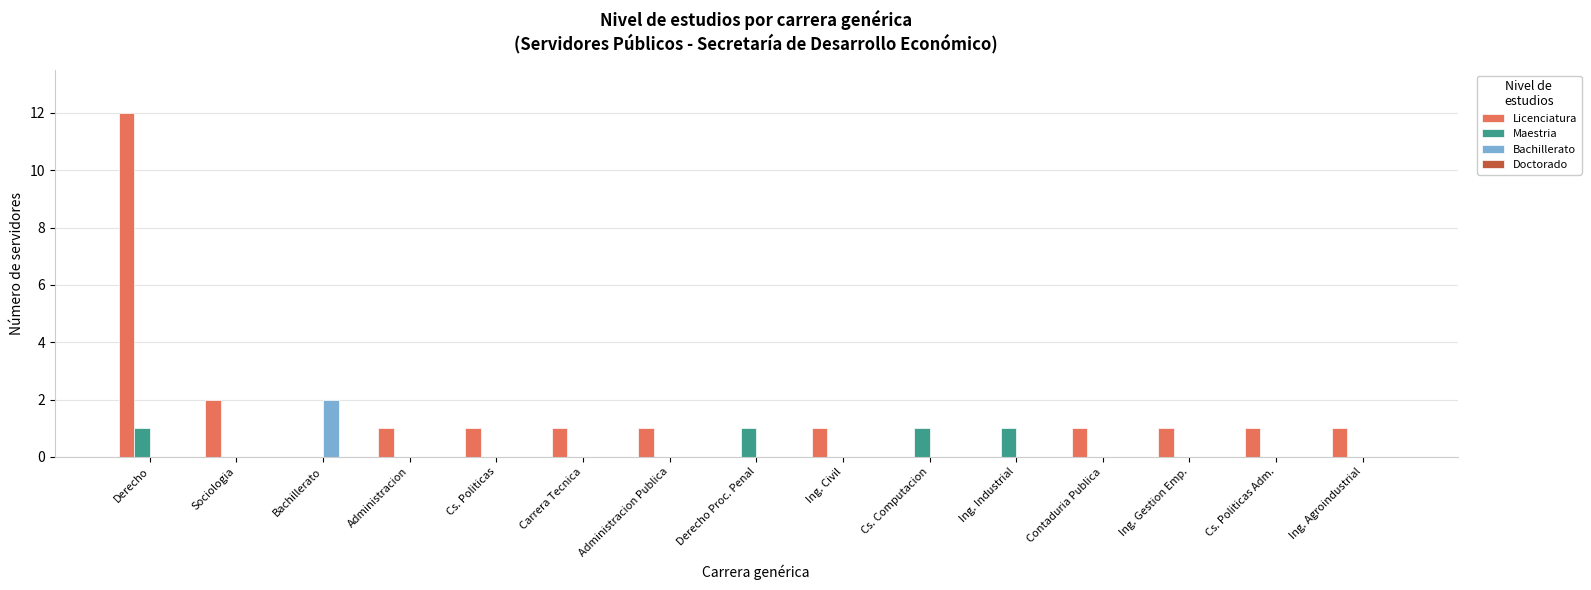

Does the chart contain stacked bars?

No